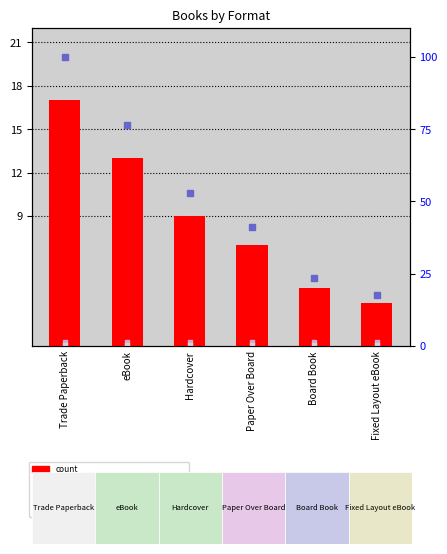

Is the value of rank, Detection Call = ABSENT at Board Book greater than the value of count at Hardcover?

No